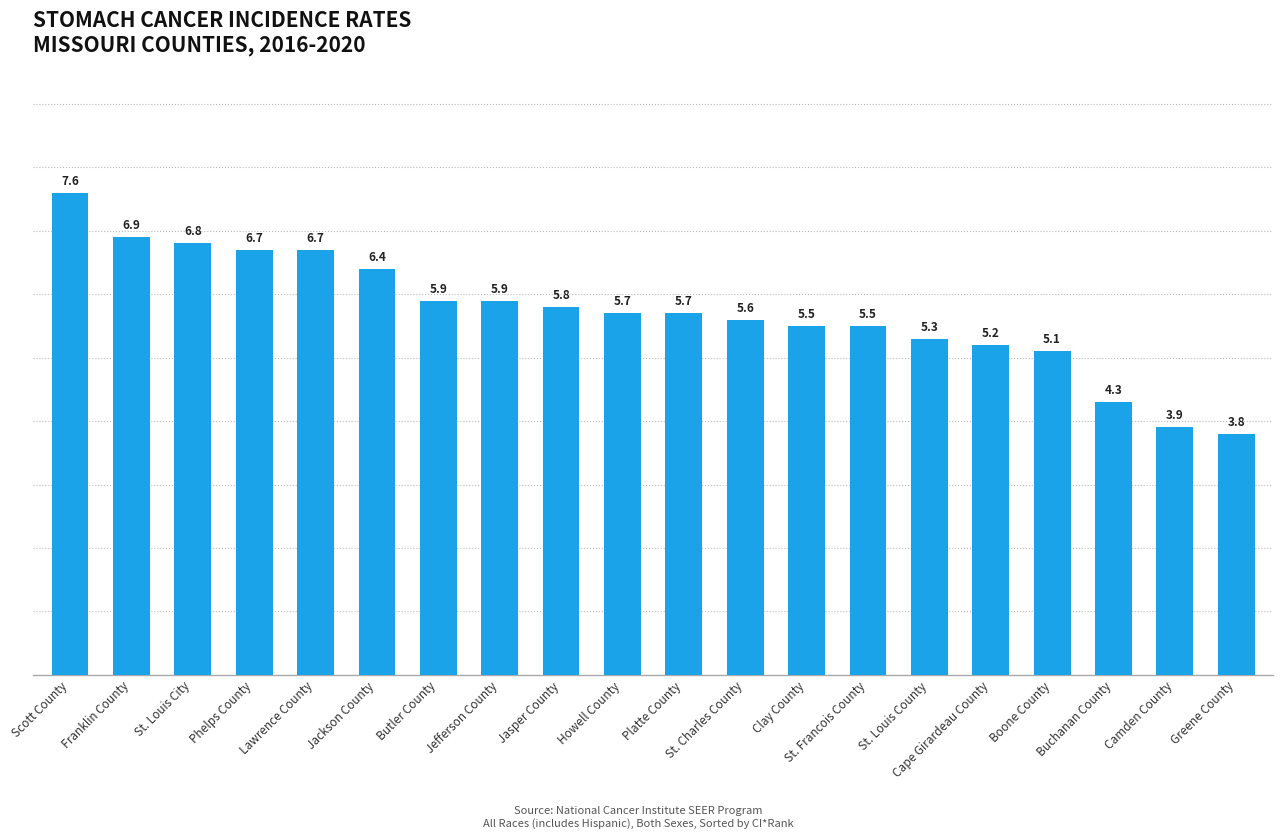

Which category has the highest value across all series?

Scott County